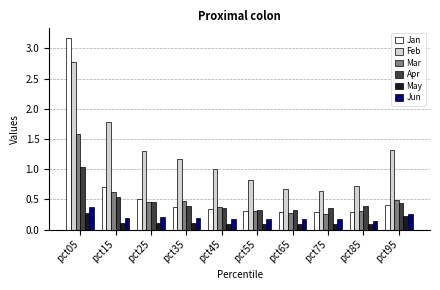

Which series has the largest range (max minus min)?

Jan